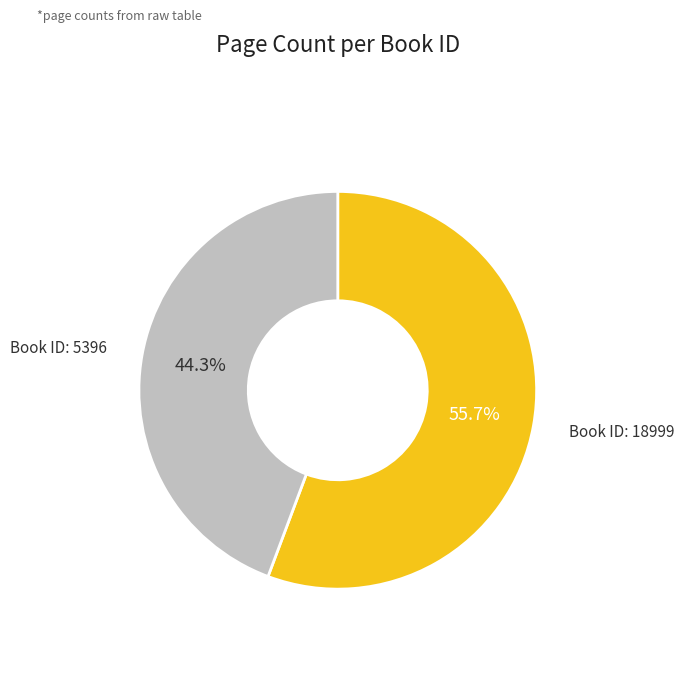

Is there any slice that represents more than half of the pie?

Yes